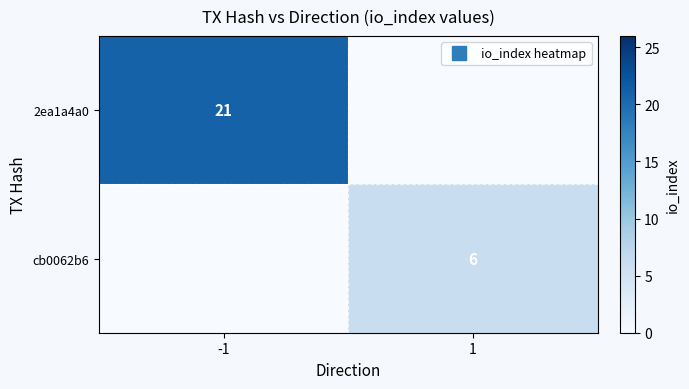

At which label does 2ea1a4a0 reach its minimum?

1